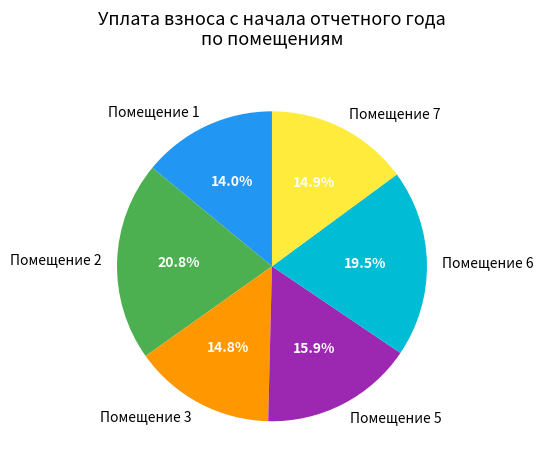

Is Помещение 5 the majority of the pie?

No